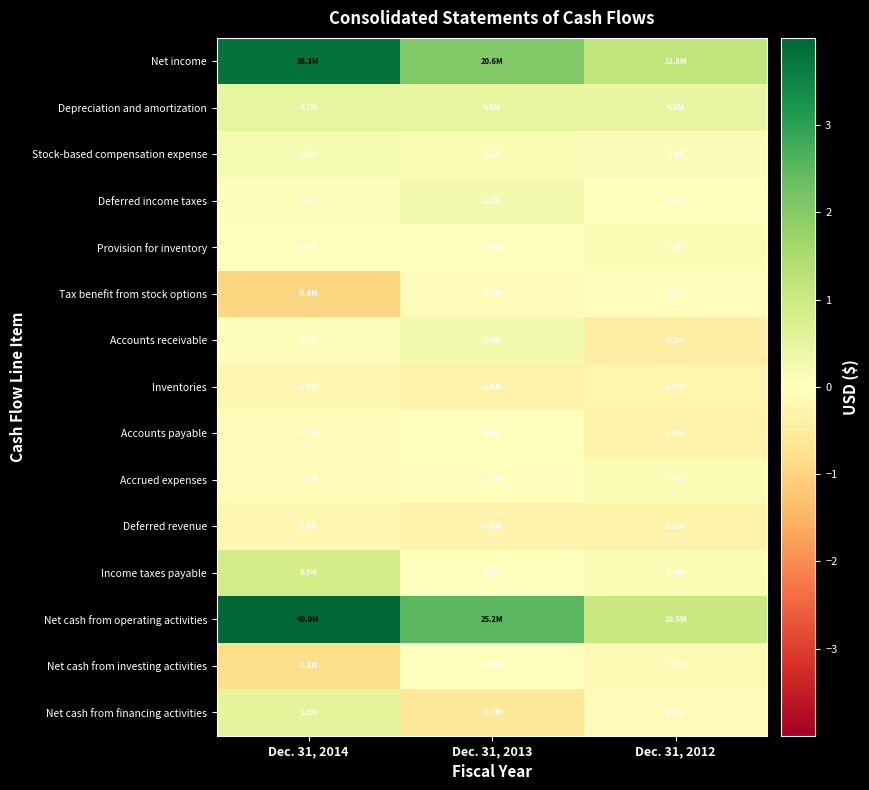

Between Dec. 31, 2013 and Dec. 31, 2012, which series saw the biggest shift?

Net cash from operating activities